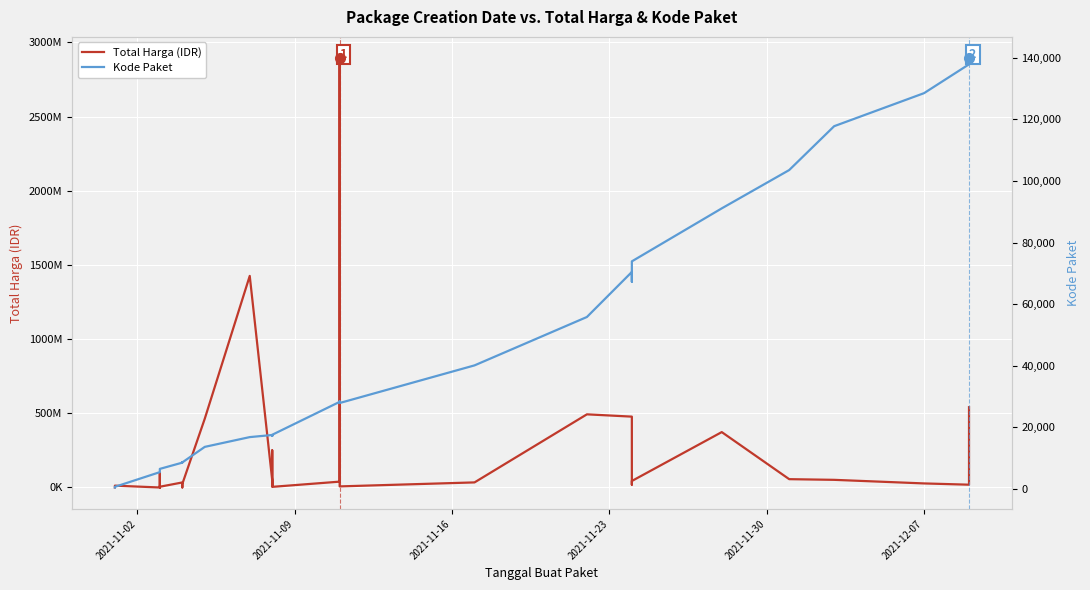

Reading left to right, what are all the values shown in this chart?

Total Harga (IDR): 333600	12453900	78000	98772570	2772000	265000	4672200	182000	8742500	5129000	34000000	32441200	577875	23653000	464002100	1425867900	49730040	9180000	15513960	250350000	4350000	39440000	2892122000	7401240	34292000	493000000	477600000	19175000	43859200	373404000	56152800	51601000	27412000	18900000	541071000
Kode Paket: 464	675	5449	5997	6214	6246	6300	6350	6397	6503	8530	8646	8668	8601	13652	16823	17509	17272	17283	17238	17580	28271	28425	27891	40112	55826	70453	67279	73894	91101	103541	117783	128516	137876	139817